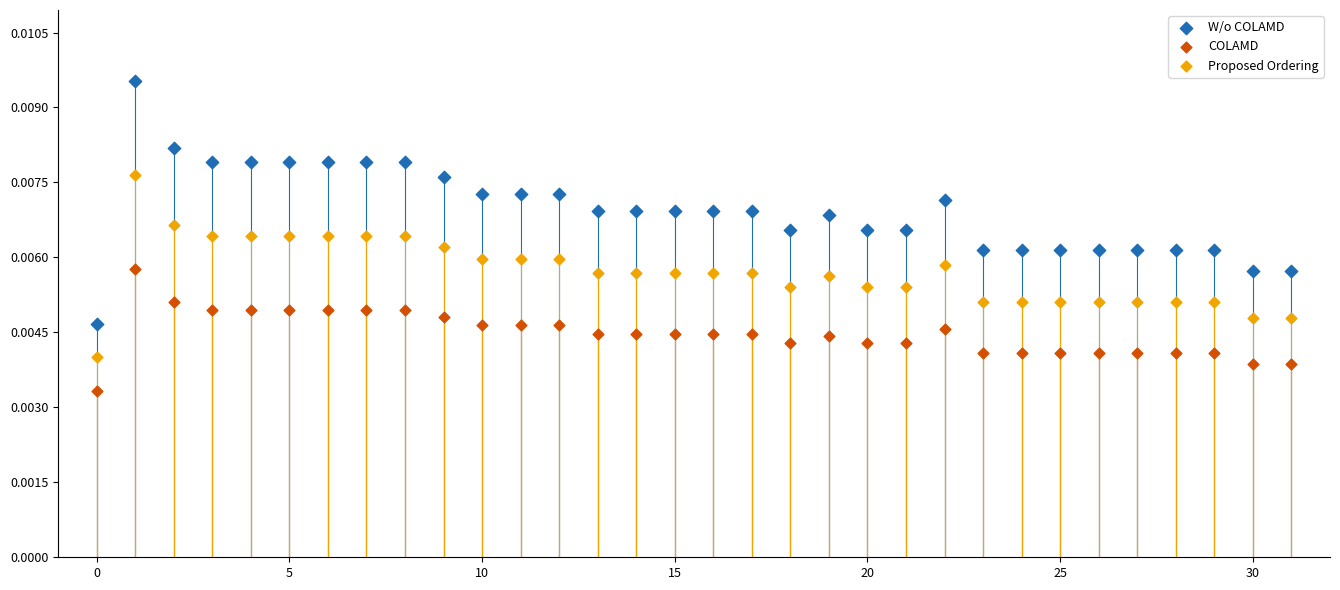

Which series has the largest Y range (max minus min)?

W/o COLAMD